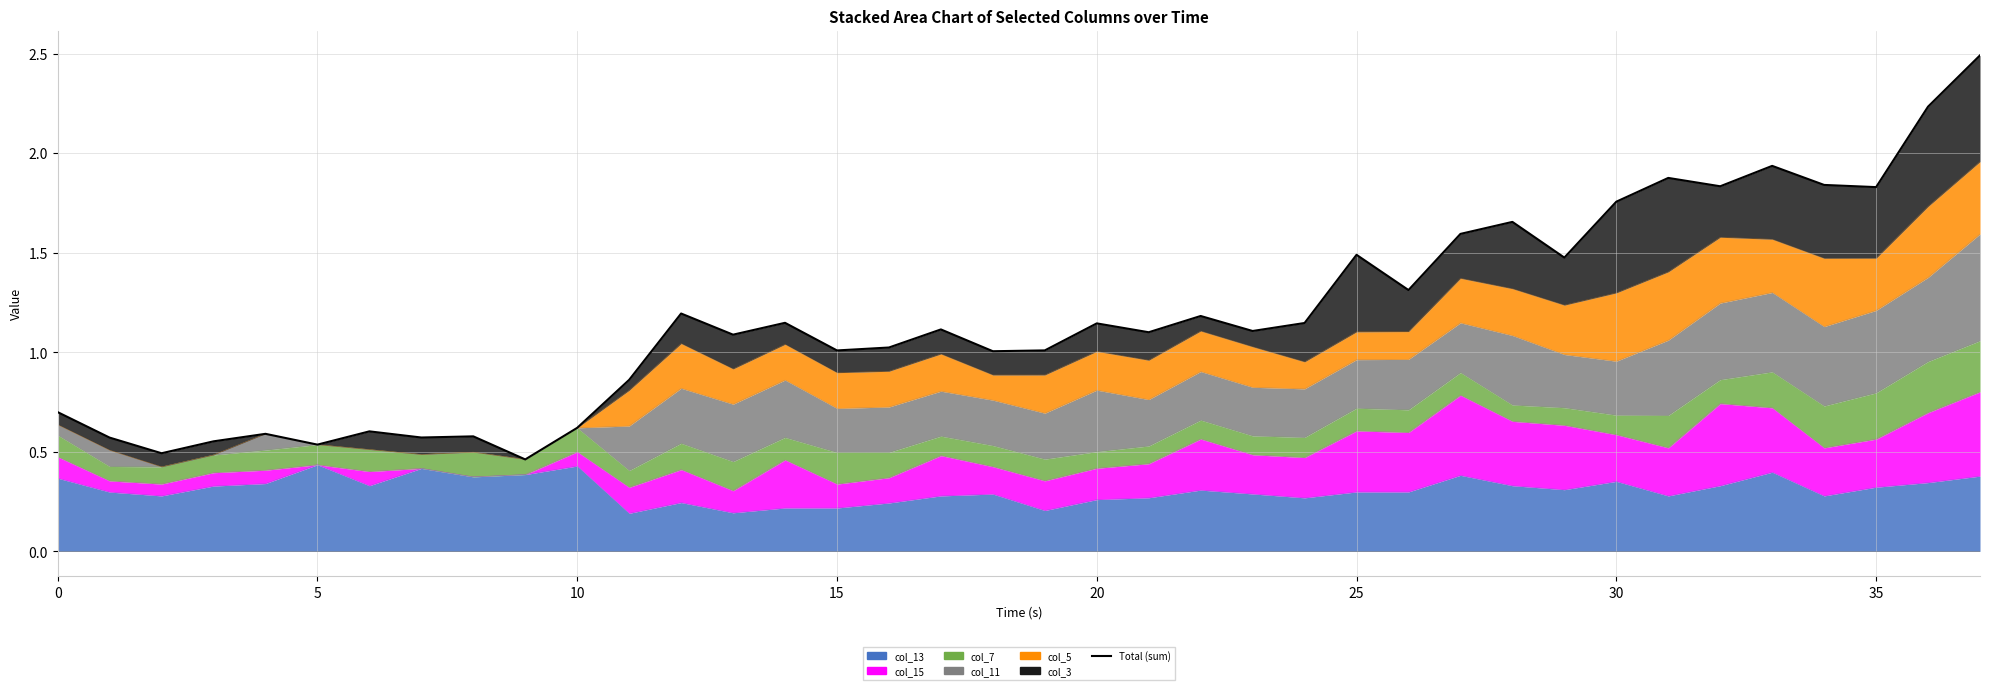

What is the label of the 26th point from the left?

25